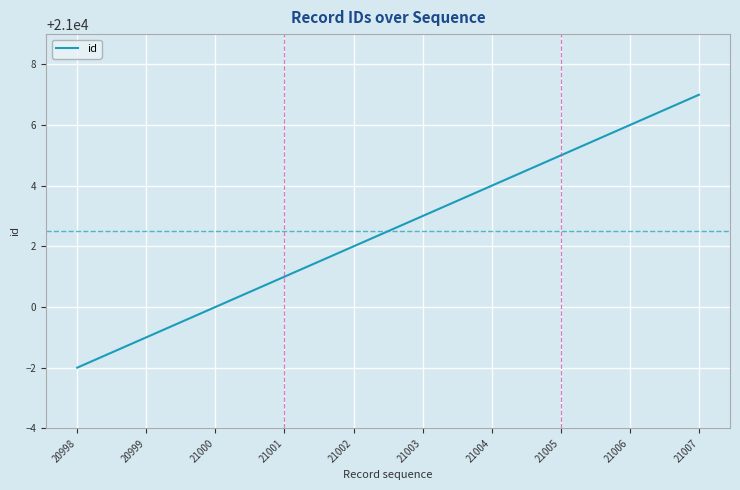

Read the value at 21005.

21005